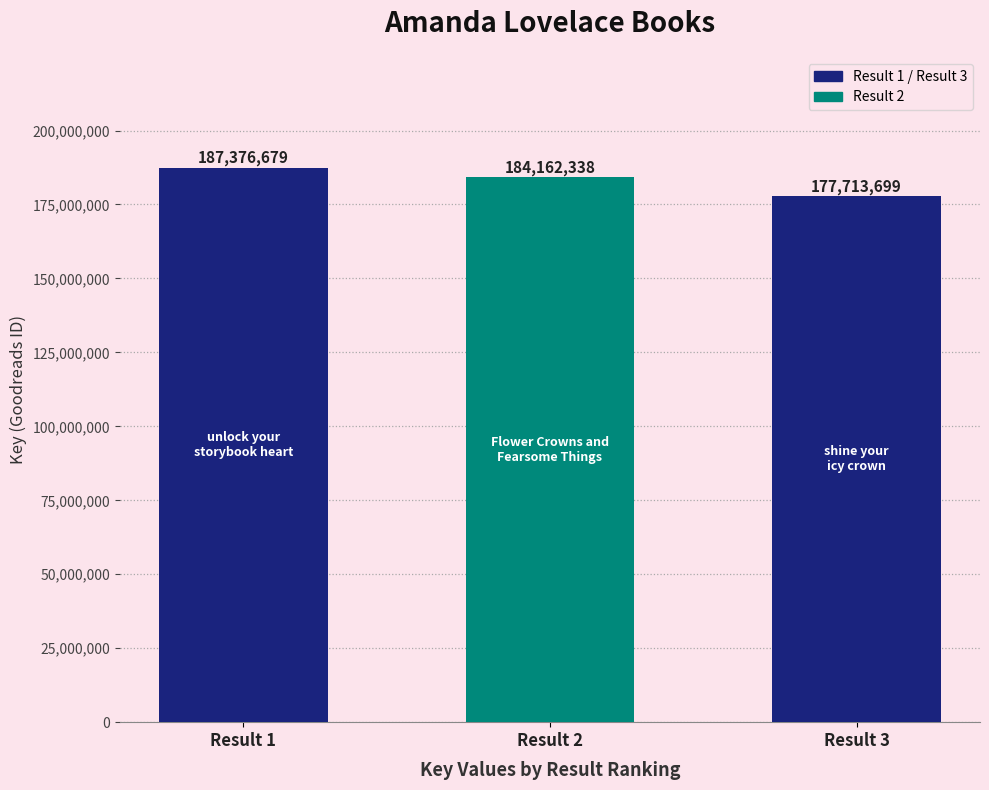

List the labels in order of value, smallest first.

Result 3, Result 2, Result 1